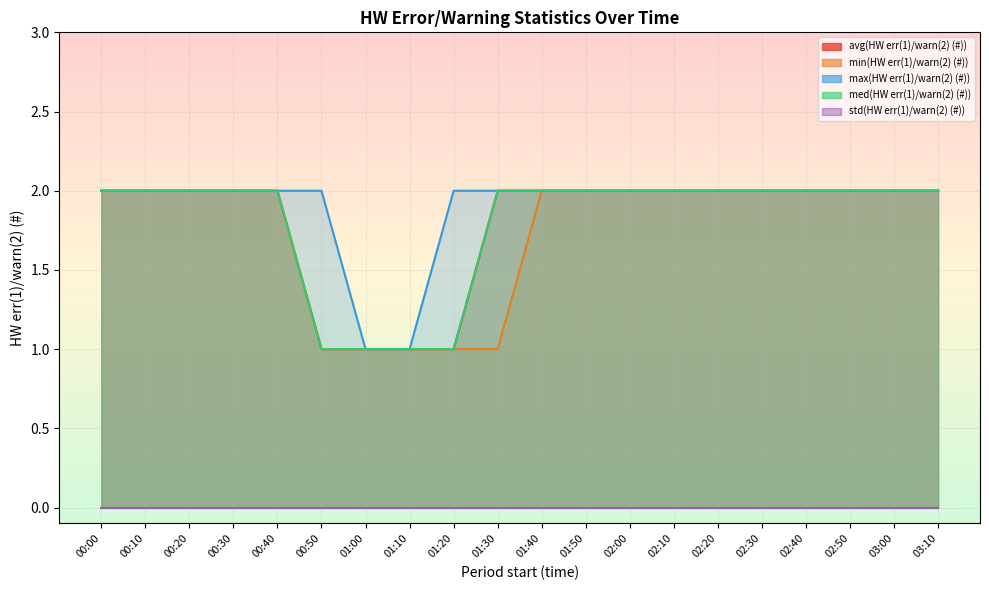

What is the value of the min(HW err(1)/warn(2) (#)) point at the 11th from the left?

2